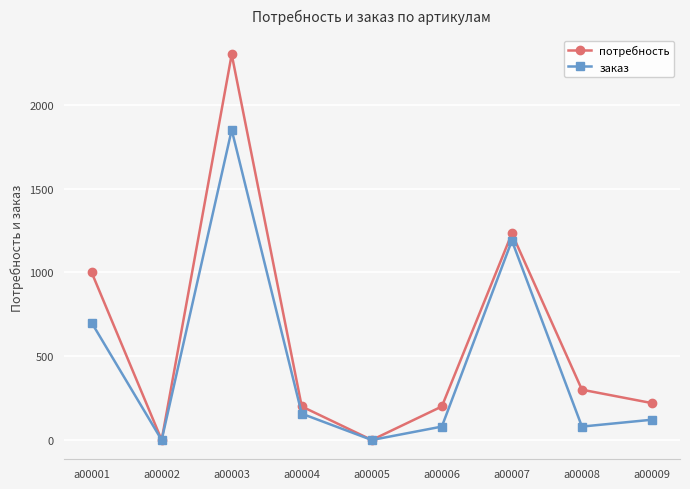

Reading left to right, what are all the values shown in this chart?

потребность: 1000	0	2300	200	0	200	1232	300	220
заказ: 700	0	1850	157	0	80	1189	80	121